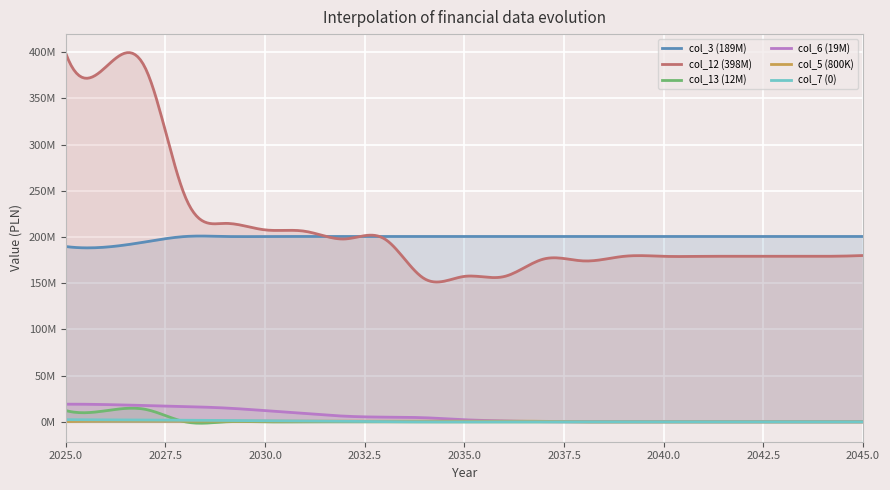

Reading right to left, list all the values displayed in this chart.

col_3 (189M): 200536176.0	200536176.0	200536176.0	200536176.0	200536176.0	200536176.0	200536176.0	200536176.0	200536176.0	200536176.0	200536176.0	200536176.0	200536176.0	200536176.0	200536176.0	200536176.0	200536176.0	200536176.0	194695316.0	189024579.0	189670122.3
col_12 (398M): 179938480.0	179076600.7	179076600.7	179076600.7	179076600.7	179076600.7	179076600.7	174076600.7	176276600.7	157229221.0	157359103.7	154767103.7	197876500.7	197868500.7	206189600.7	207677600.7	214721900.7	243174060.3	382342201.0	383714999.3	398649630.6
col_13 (12M): 0.0	0.0	0.0	0.0	0.0	0.0	0.0	0.0	0.0	0.0	0.0	0.0	0.0	0.0	0.0	0.0	0.0	0.0	13500000.0	12000000.0	12245782.2
col_6 (19M): 10635.0	15966.0	21282.0	26606.0	31930.0	37261.0	42701.0	97764.0	181147.0	1003289.0	2266695.0	4453858.5	5086698.6	6132357.8	9019066.1	12167230.1	14983626.4	16540462.9	17661606.2	18698236.3	19115334.2
col_5 (800K): 0.0	0.0	0.0	0.0	0.0	0.0	0.0	0.0	560891.7	746813.6	719583.9	693347.1	668066.8	760163.4	800125.8	800125.8	800125.8	800125.8	800125.8	800125.8	334396.7
col_7 (0): 0.0	0.0	0.0	0.0	0.0	0.0	0.0	0.0	0.0	0.0	0.0	0.0	233513.0	487883.9	747838.2	1152573.1	1503235.3	1753058.7	1955681.9	2131327.5	2341172.3